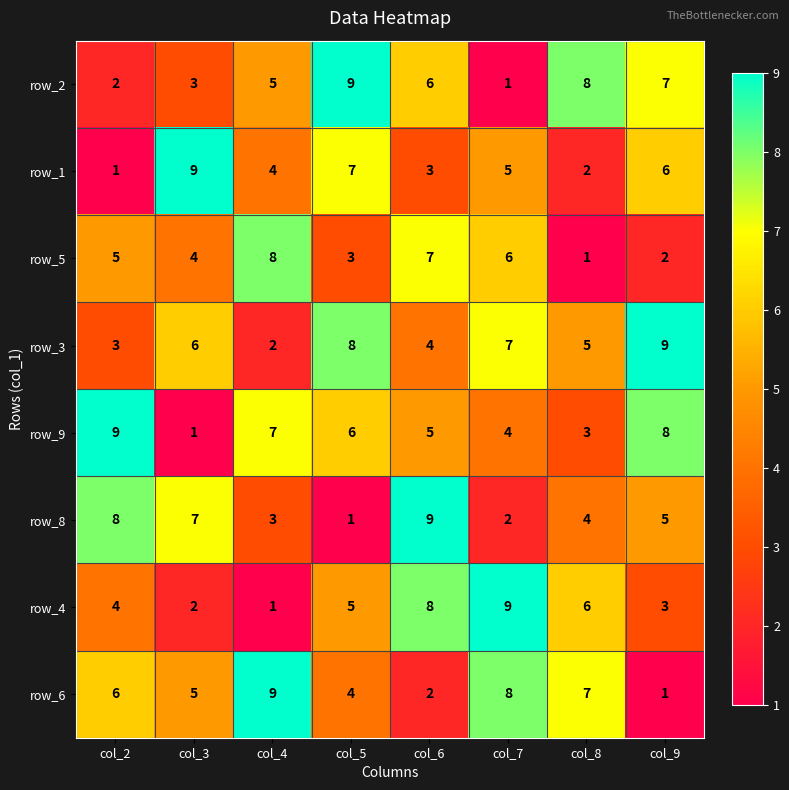

Where is row_3 nearest to the value 5?

col_8